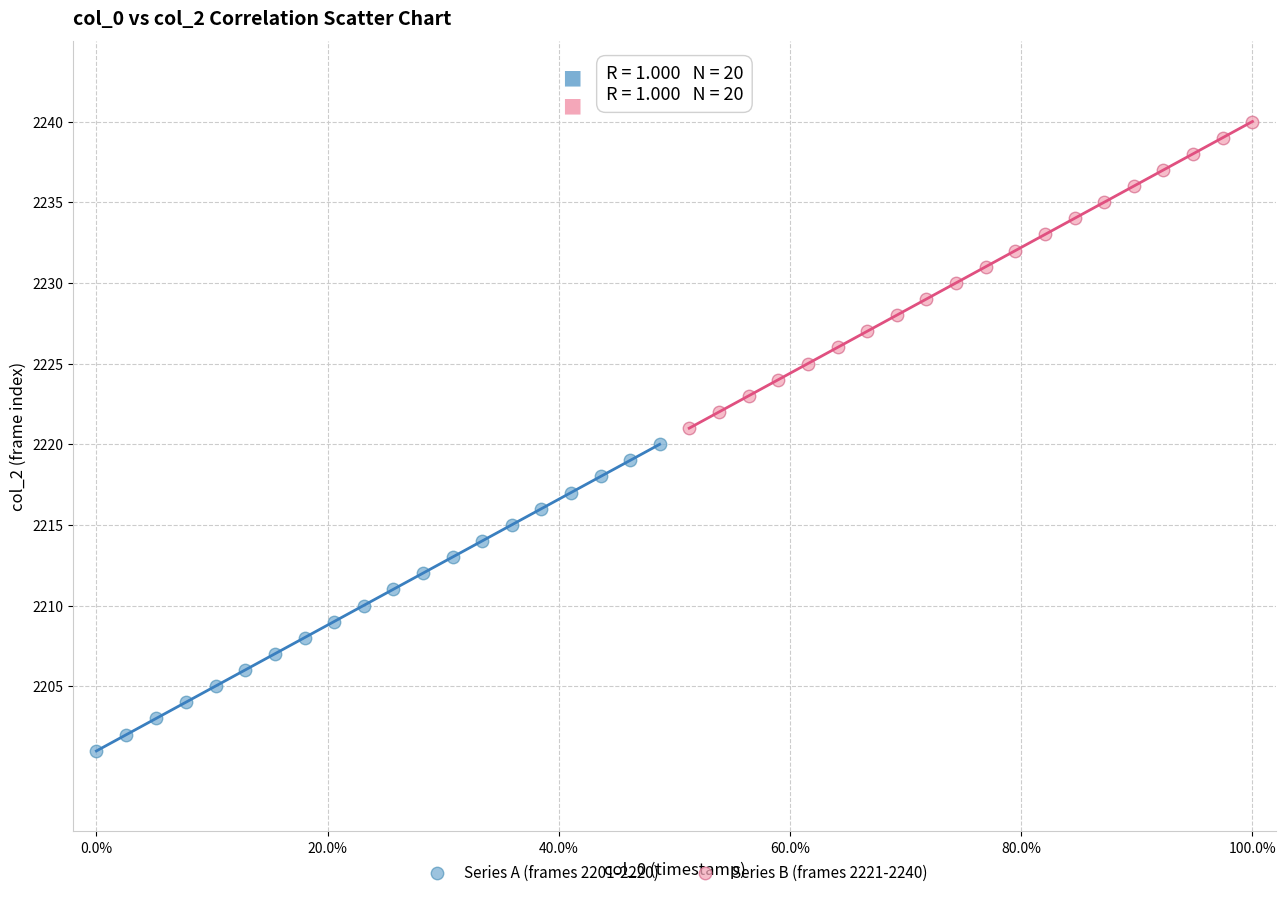

Which series contains the highest Y value?

Series B (frames 2221-2240)